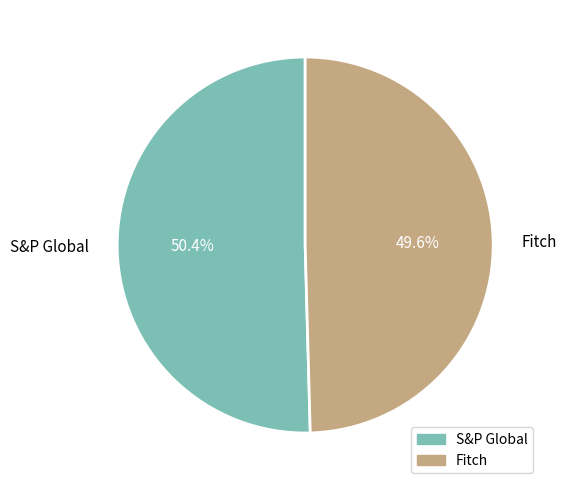

How many segments does this pie chart have?

2